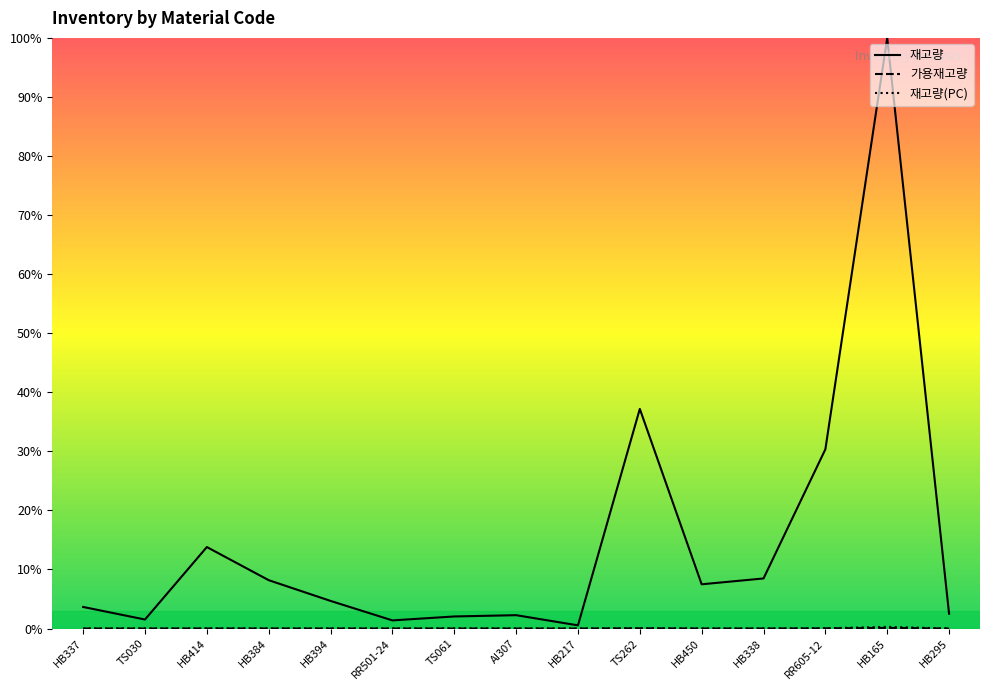

Which series has the largest total across all categories?

재고량